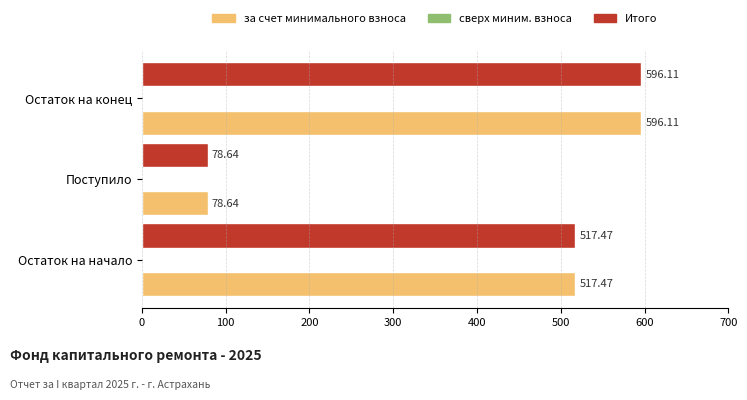

List the labels in order of Итого value, largest first.

Остаток на конец, Остаток на начало, Поступило